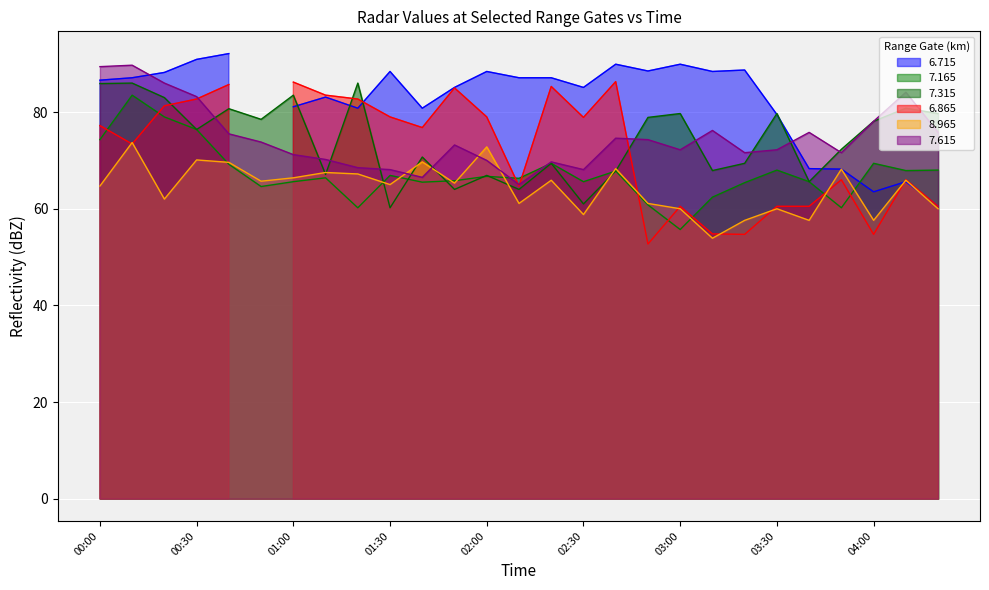

Which series ends up on top after the final intersection of 7.615 and 7.165?

7.615